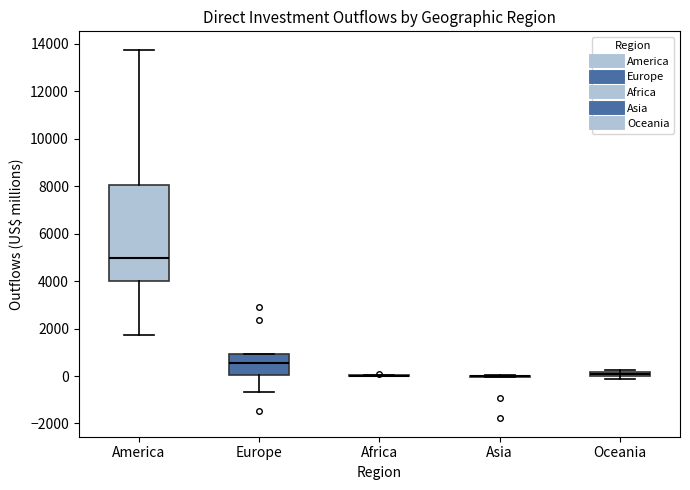

Which box is the tallest, from its lower edge to its upper edge?

America